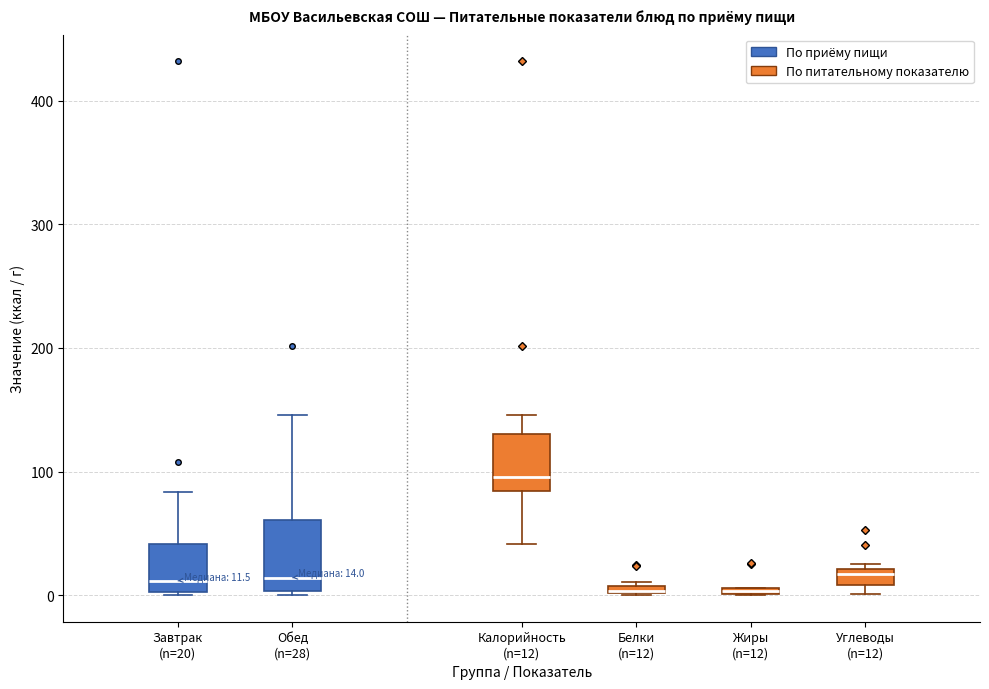

Comparing the boxes themselves (not the whiskers), which one is the tallest?

Обед (n=28)